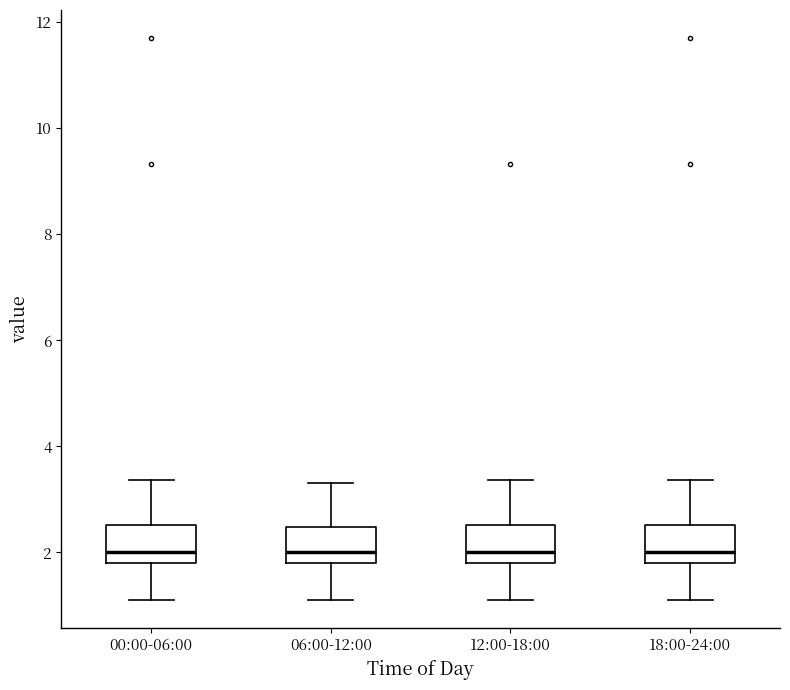

Where does the lower whisker of the box for 18:00-24:00 end on the y-axis? The values are not printed on the chart, so give them approximately, as read against the axis.

1.2